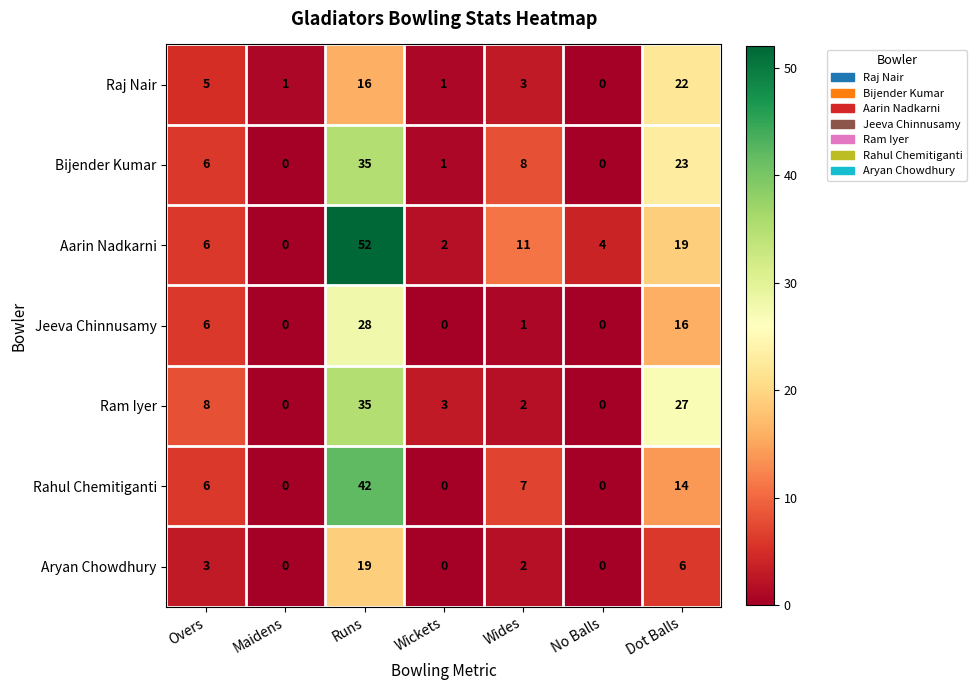

At which category is the sum across all series the highest?

Runs